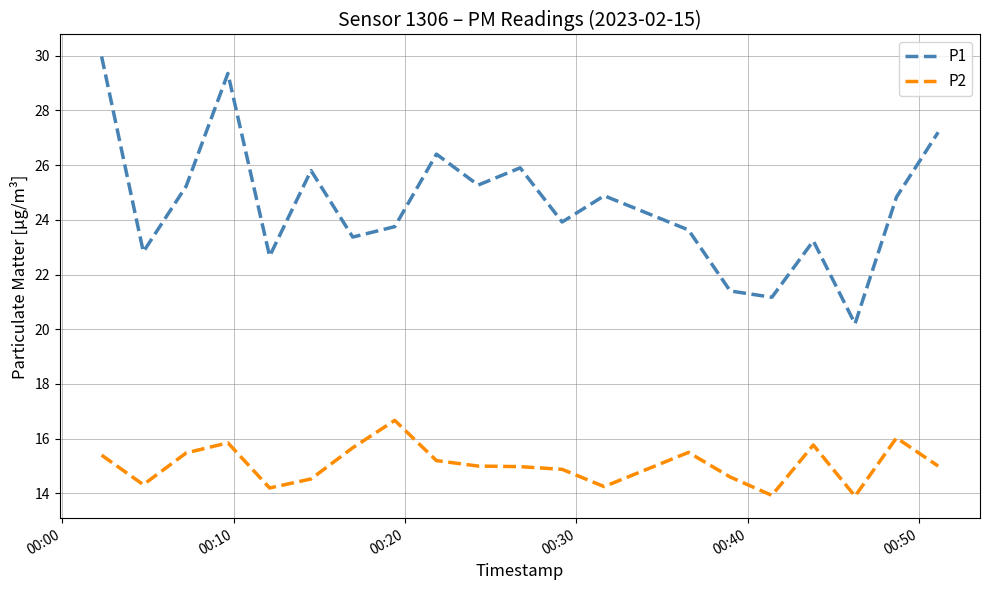

True or false: P2 and P1 cross at least once.

False